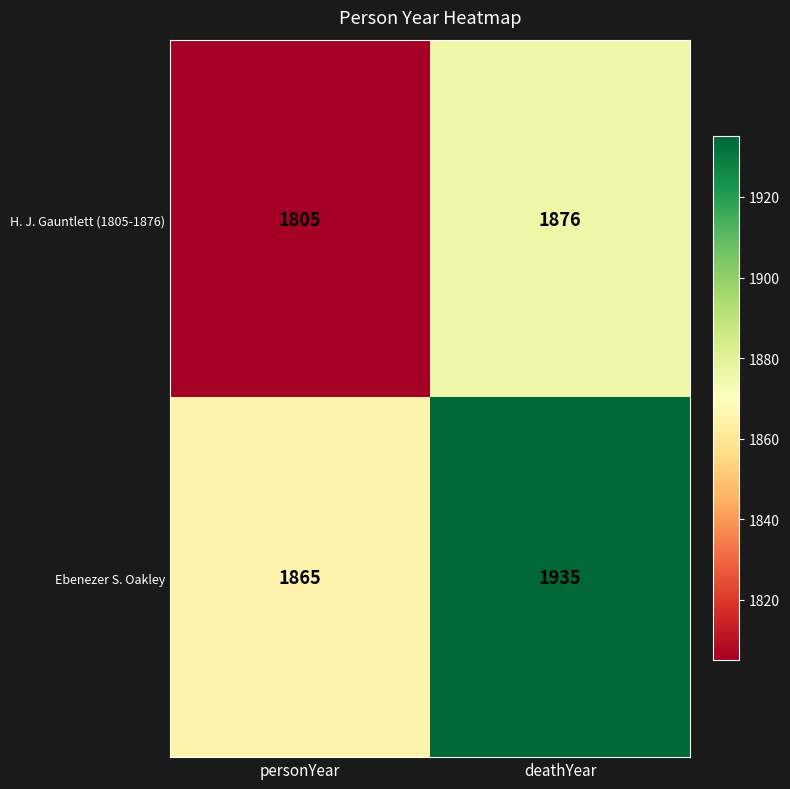

At which category is the sum across all series the highest?

deathYear